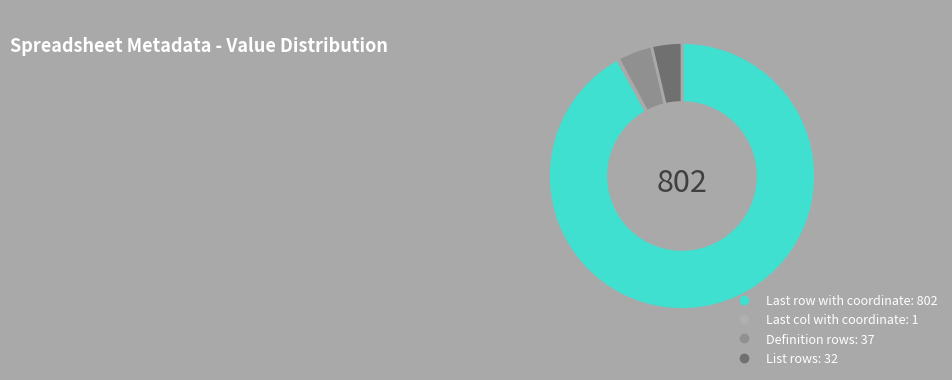

True or false: List rows accounts for 4% of the total.

True